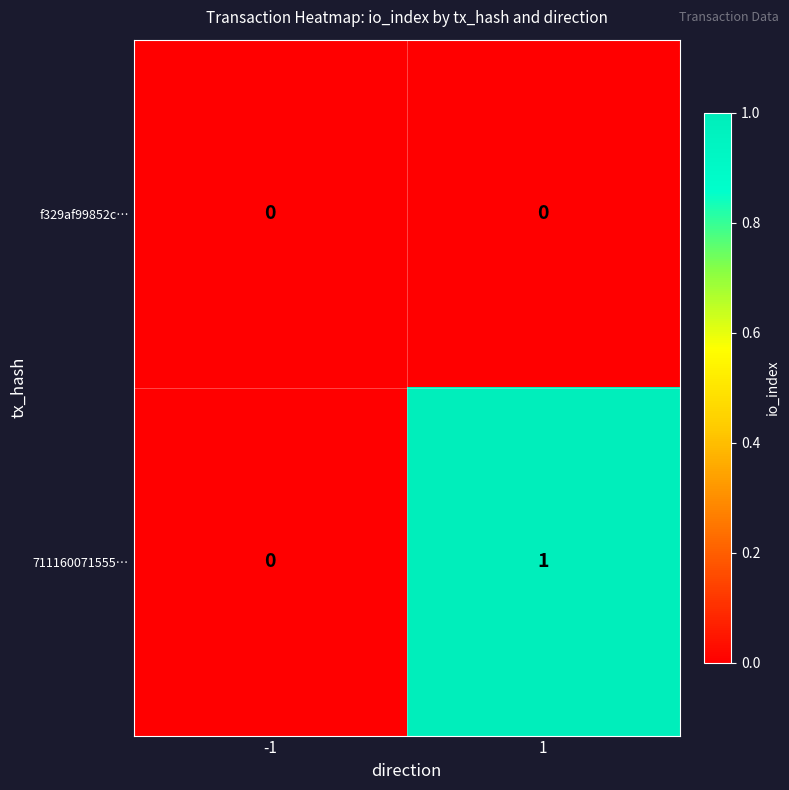

Which series has the largest total across all categories?

711160071555…